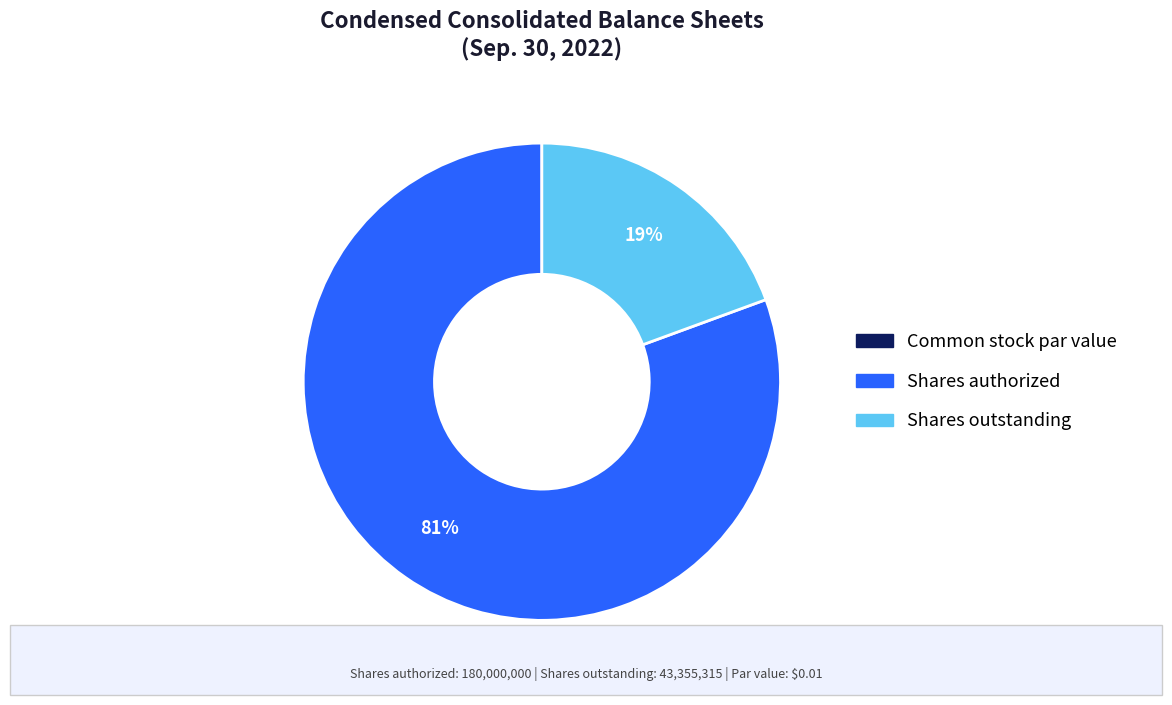

Is the sum of Shares outstanding and Shares authorized greater than half?

Yes